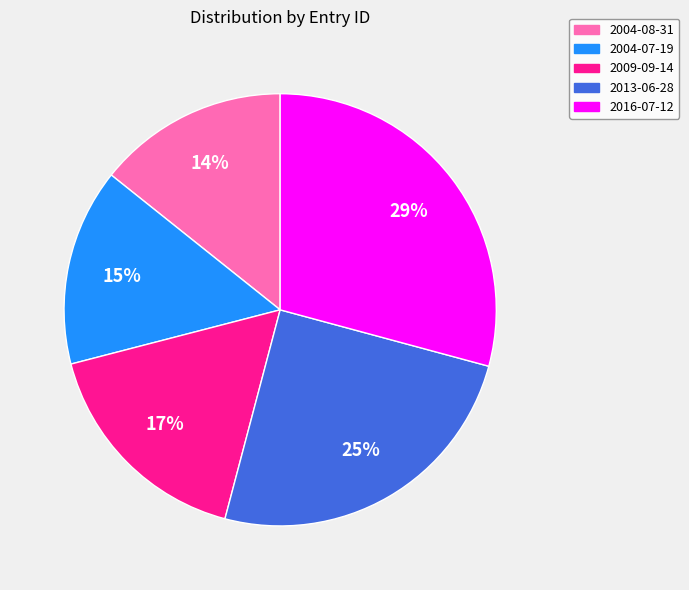

Which slice is the largest?

2016-07-12